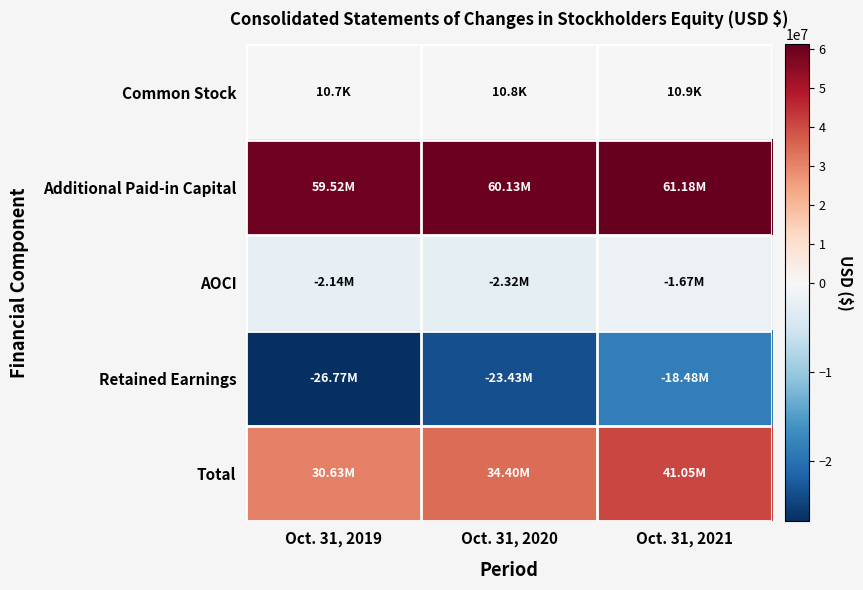

Which label corresponds to the largest value in the chart?

Oct. 31, 2021